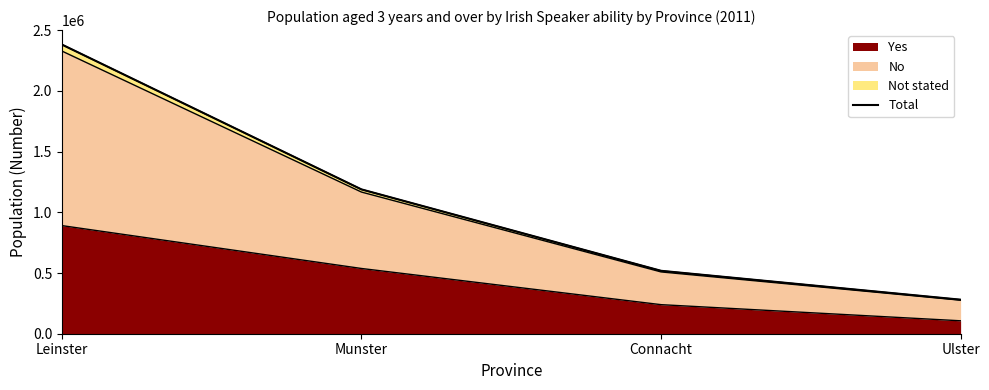

What value does the data have at Leinster, to the nearest 100?

2382600